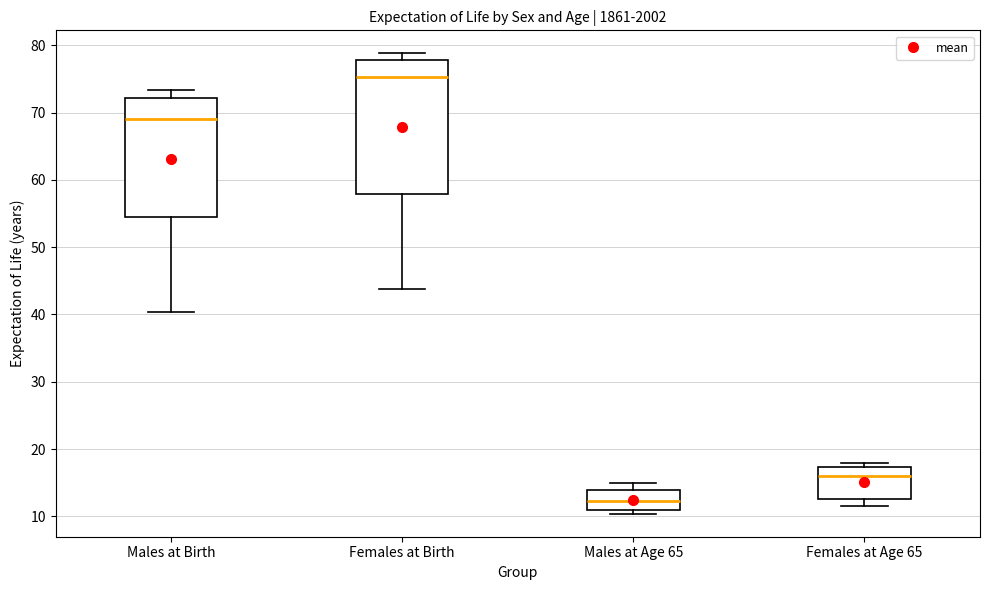

Comparing the boxes themselves (not the whiskers), which one is the tallest?

Females at Birth